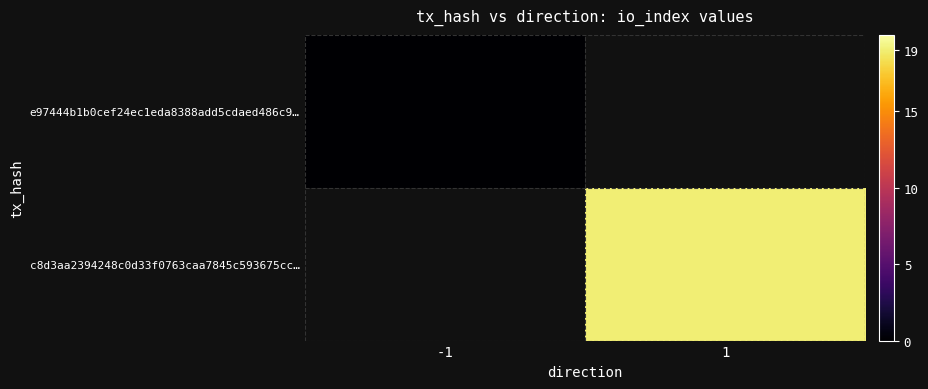

Which series has the largest range (max minus min)?

e97444b1b0cef24ec1eda8388add5cdaed486c9…